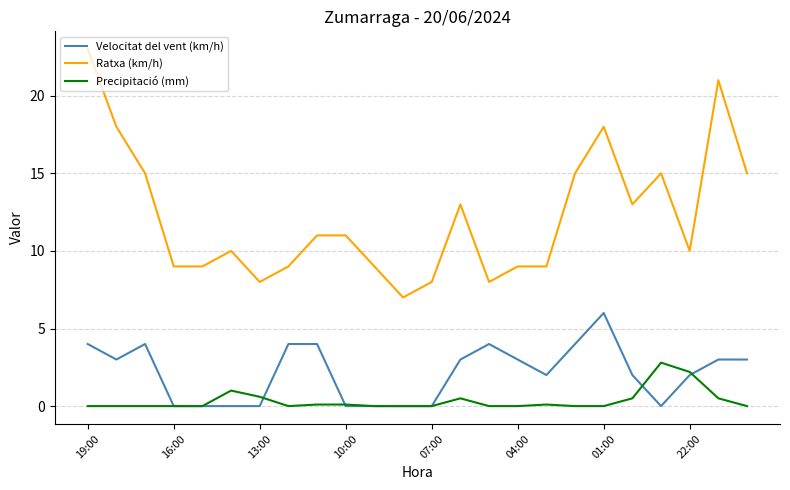

Which series has the widest spread of values?

Ratxa (km/h)